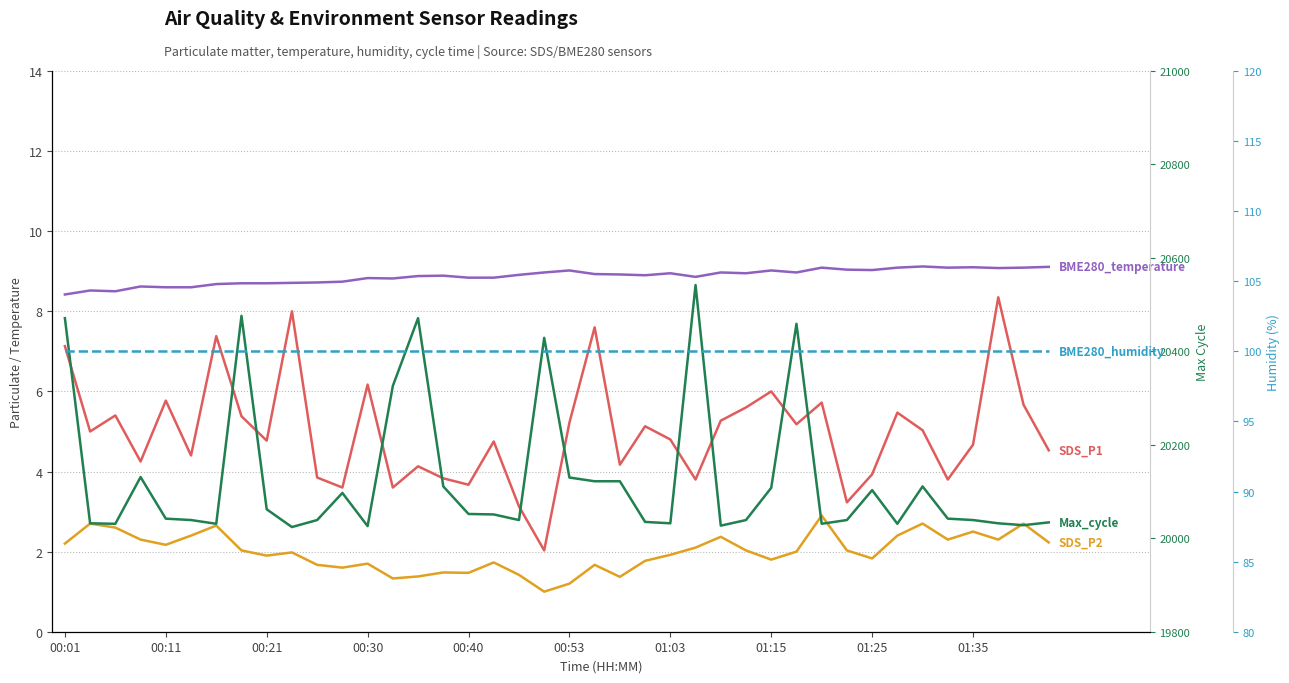

True or false: BME280_temperature and Max_cycle intersect in this chart.

False